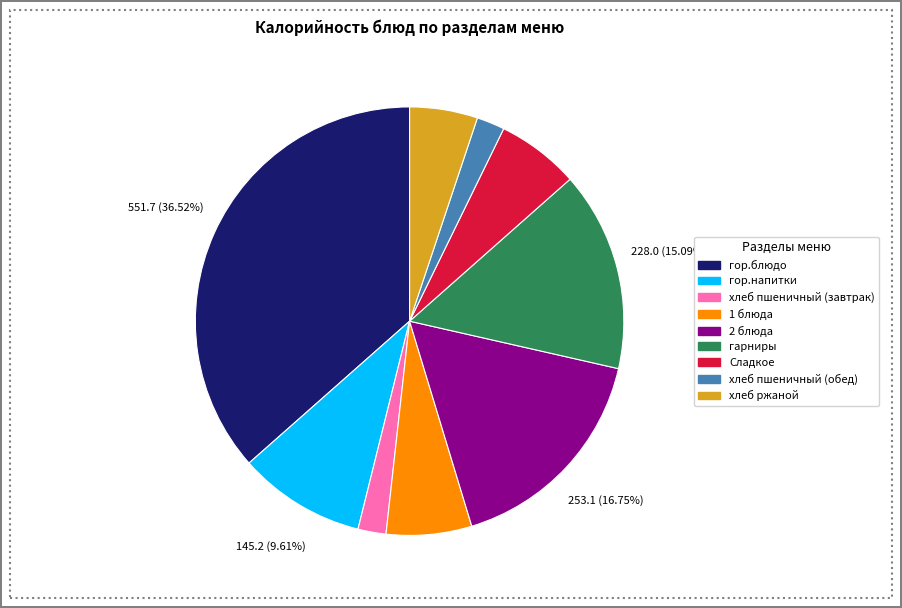

What is the ratio of the value at 2 блюда to the value at хлеб ржаной?

3.3